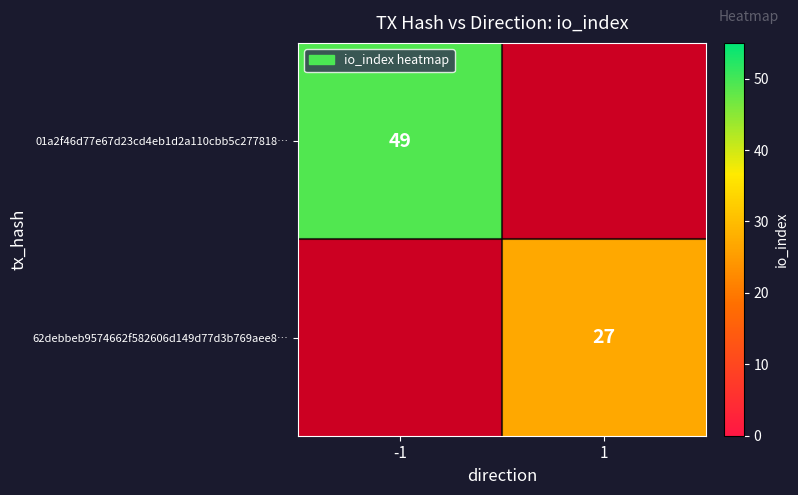

True or false: 62debbeb9574662f582606d149d77d3b769aee8… has a value of 6 at 1.

False